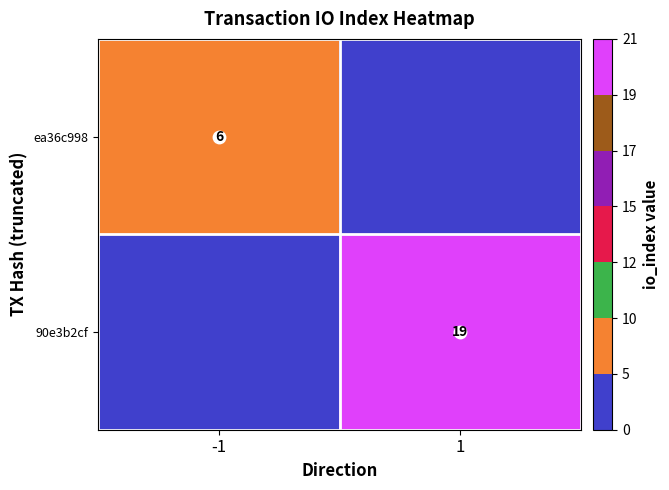

What is the average value of the ea36c998 series?

3